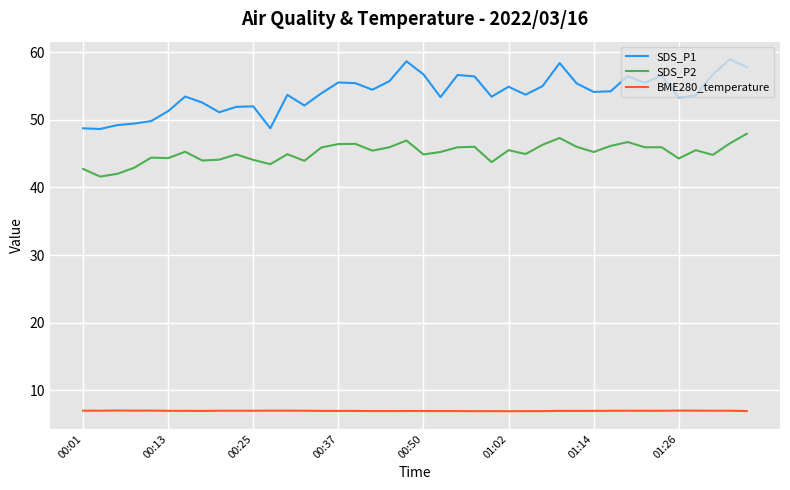

What is the difference between the maximum and minimum values in the BME280_temperature series?

0.1